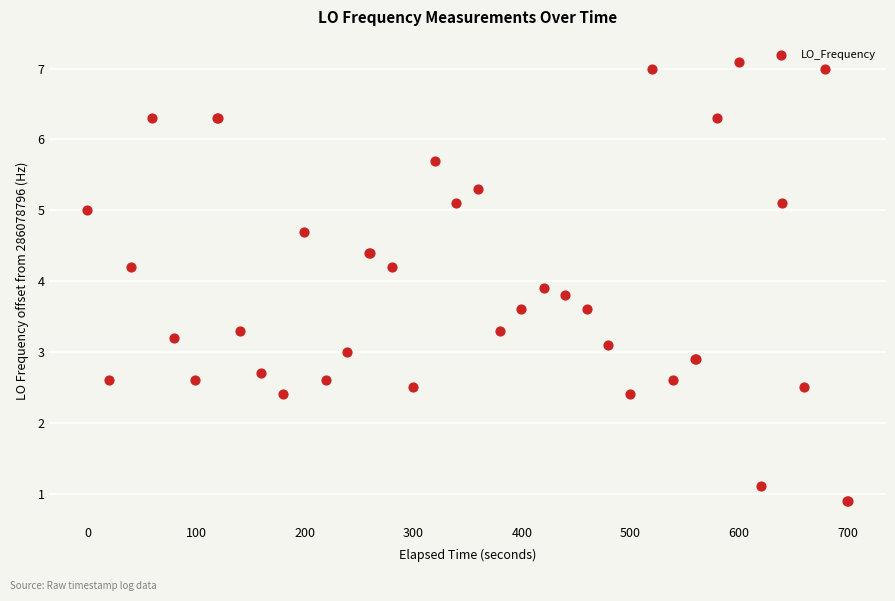

What Y value in the scatter plot is closest to 4?

3.9